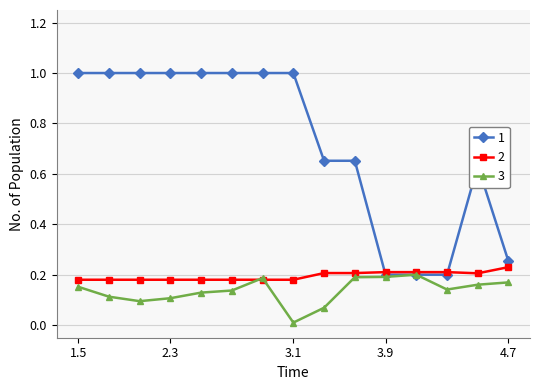

What is the greatest value displayed?

1.0